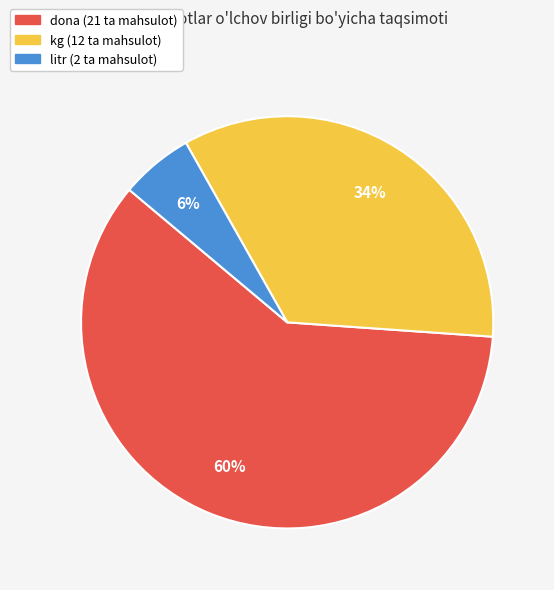

To the nearest percent, what is the average slice percentage?

33%